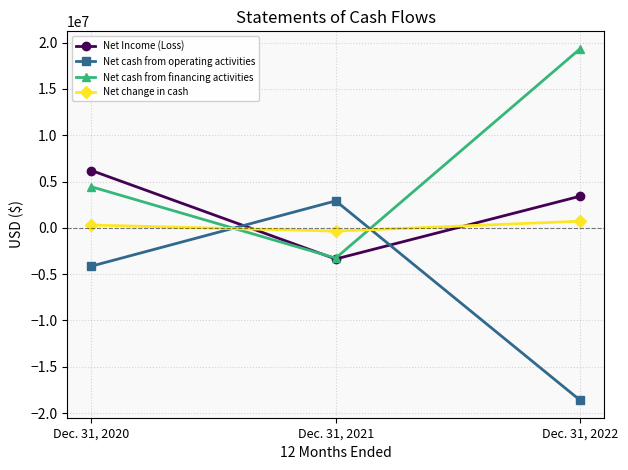

Reading right to left, what are all the values shown in this chart?

Net Income (Loss): 3413425	-3361765	6190539
Net cash from operating activities: -18599600	2910746	-4130702
Net cash from financing activities: 19317100	-3262391	4432757
Net change in cash: 717500	-351645	302055